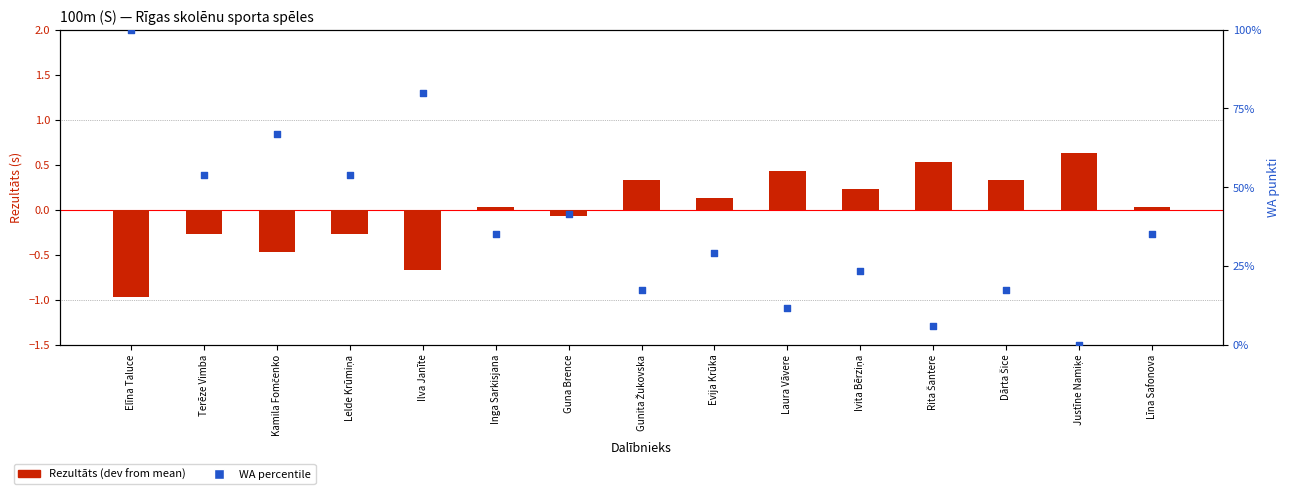

Which series has the largest Y range (max minus min)?

WA percentile